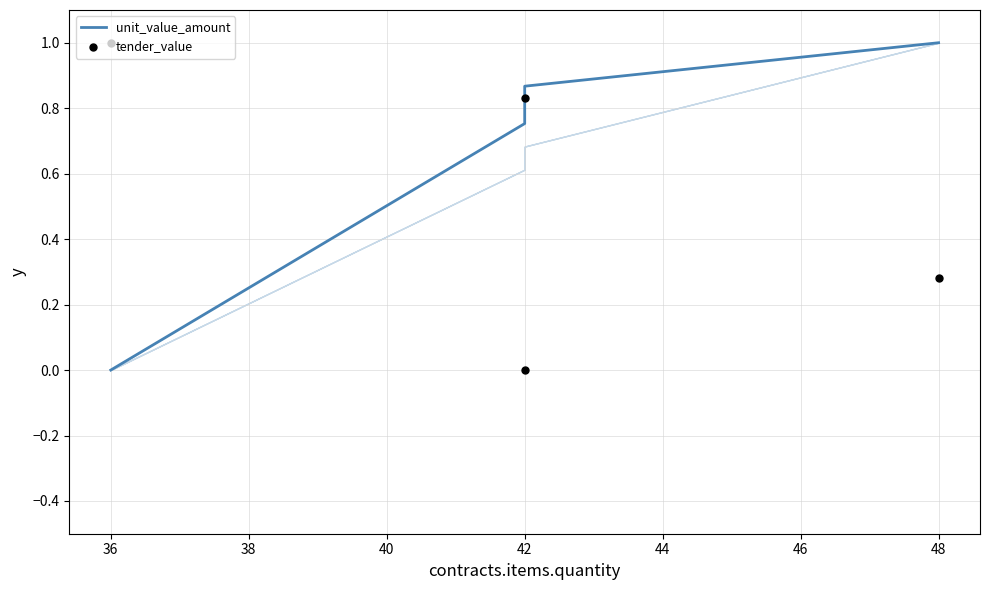

Which series contains the lowest Y value?

unit_value_amount